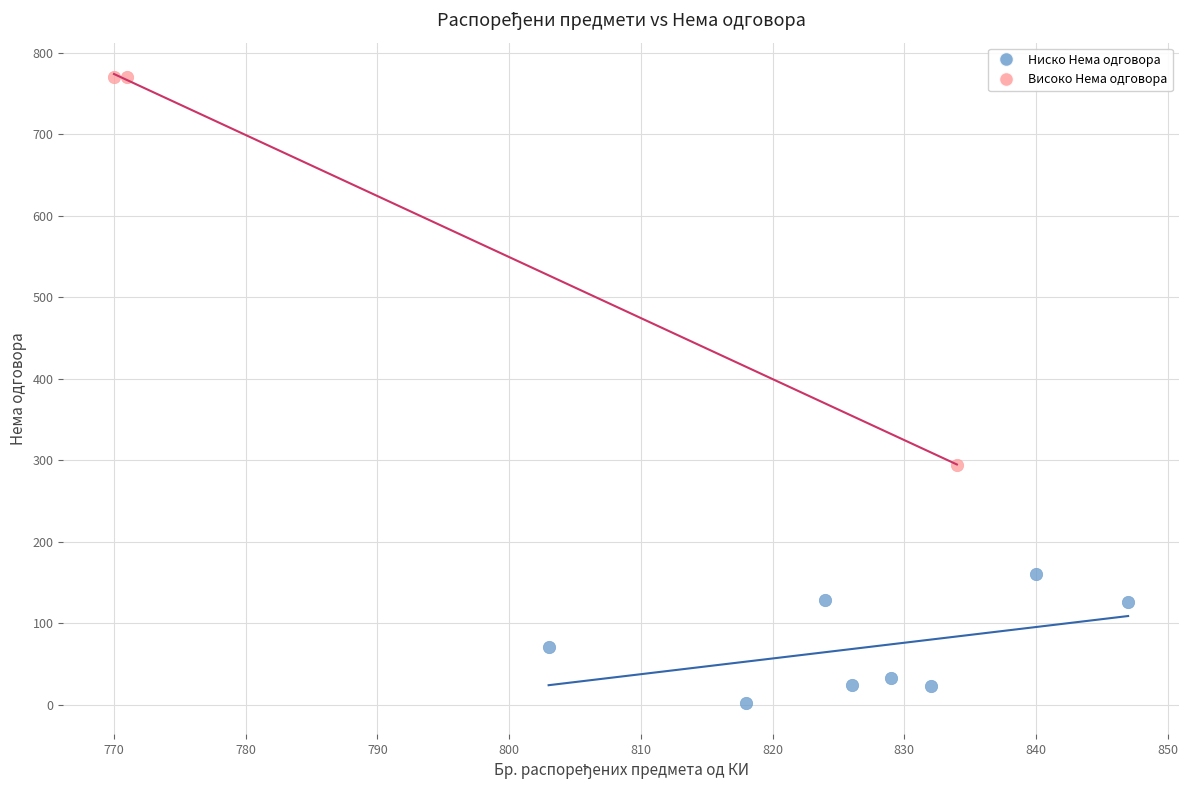

Which series reaches the minimum Y coordinate?

Ниско Нема одговора